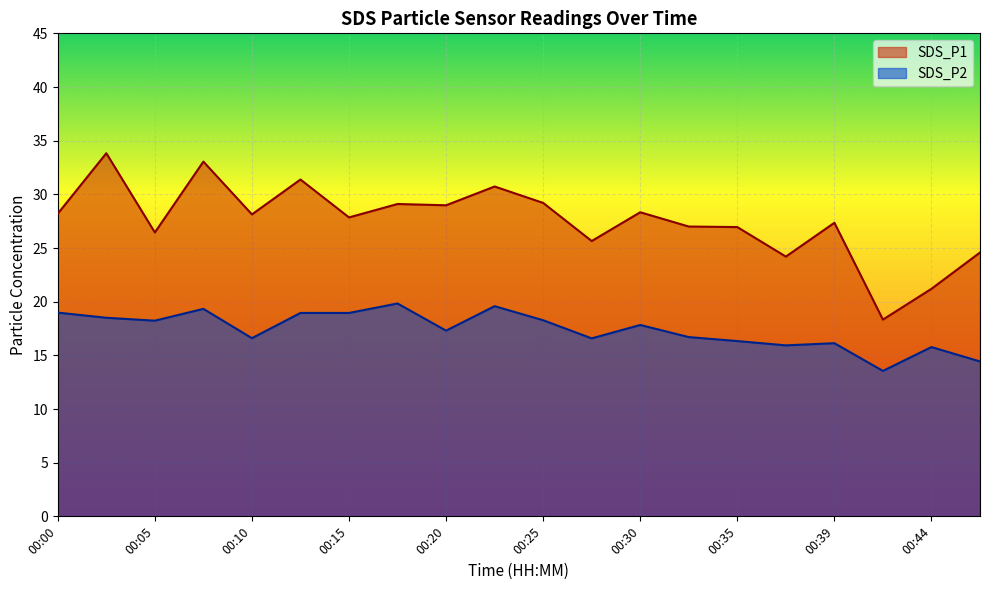

The SDS_P1 series shows 28.1 at 00:10. True or false?

True